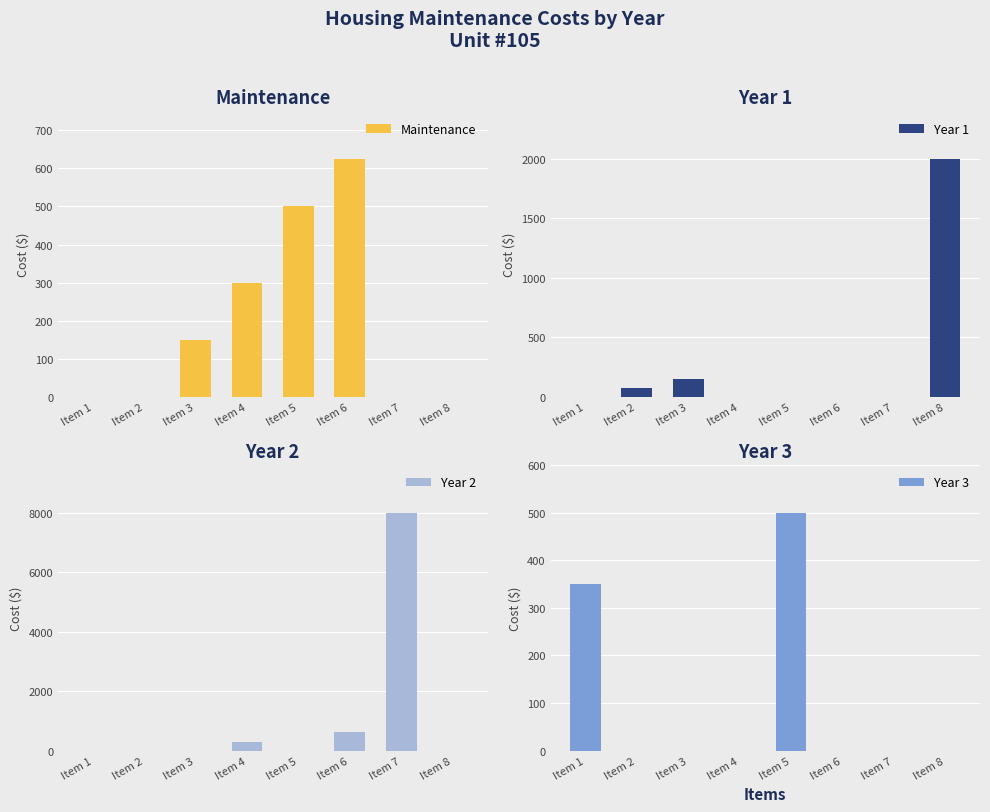

How many data points does each series have?

8